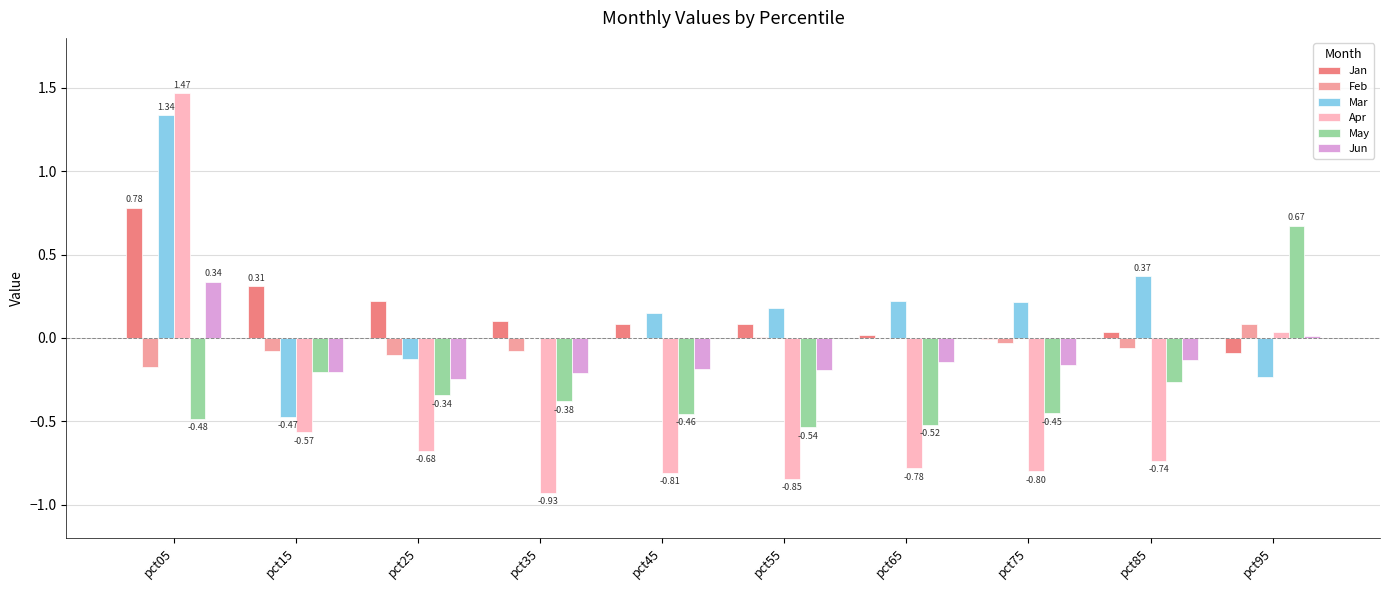

At which category is the sum across all series the highest?

pct05